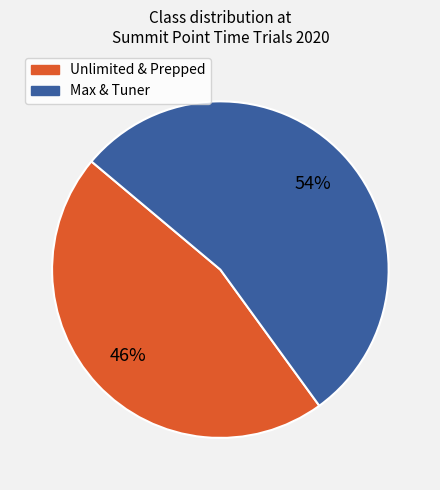

To the nearest percent, what is the difference between the largest and smallest slice percentages?

8%